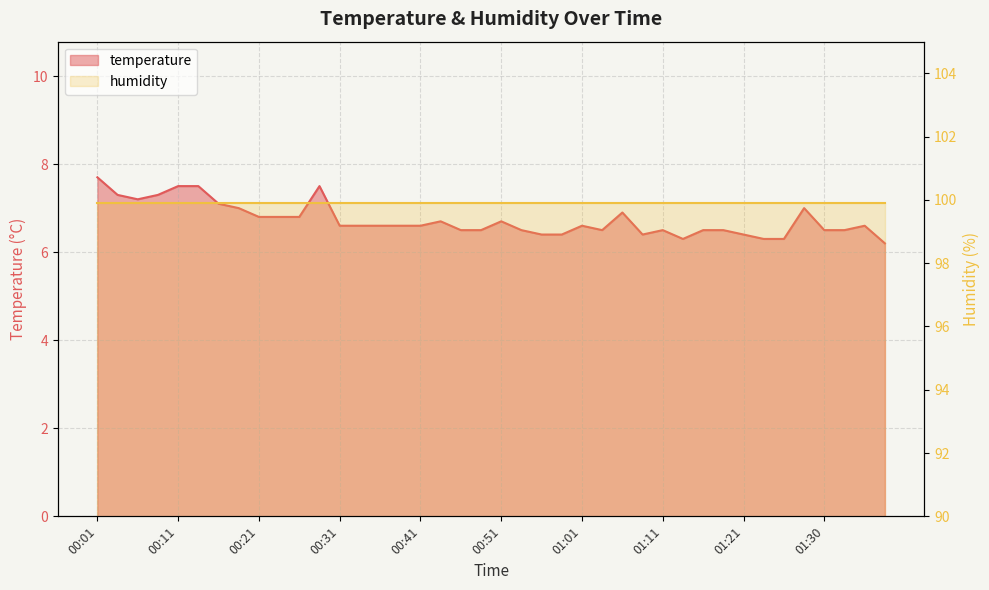

What is the sum of the values at 00:08 and 00:26?

14.1